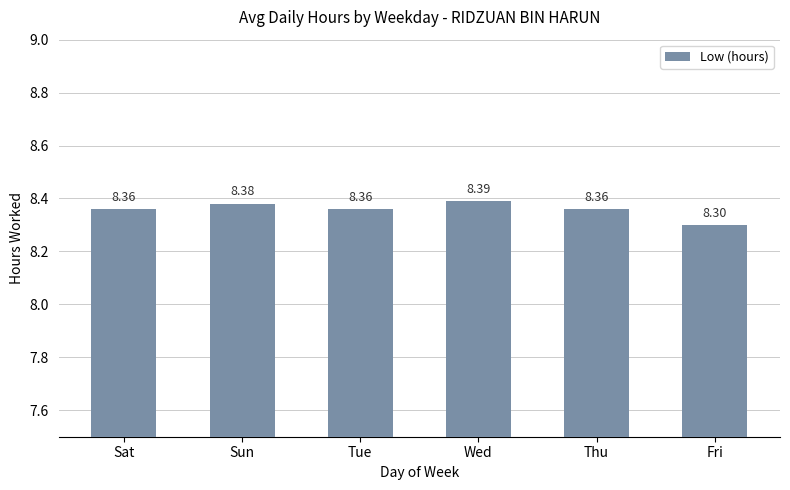

Approximately how many times larger is the value at Fri compared to Sun?

1.0